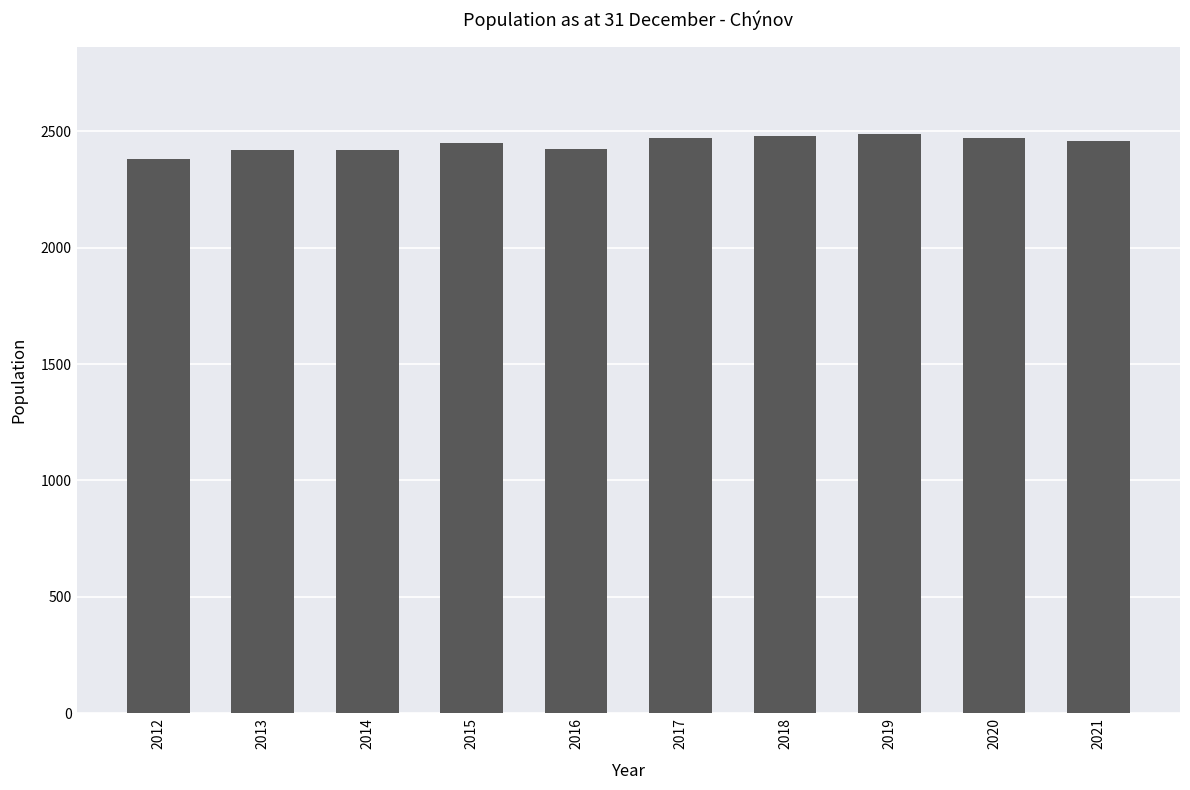

What is the approximate value at 2018, to the nearest 10?

2480